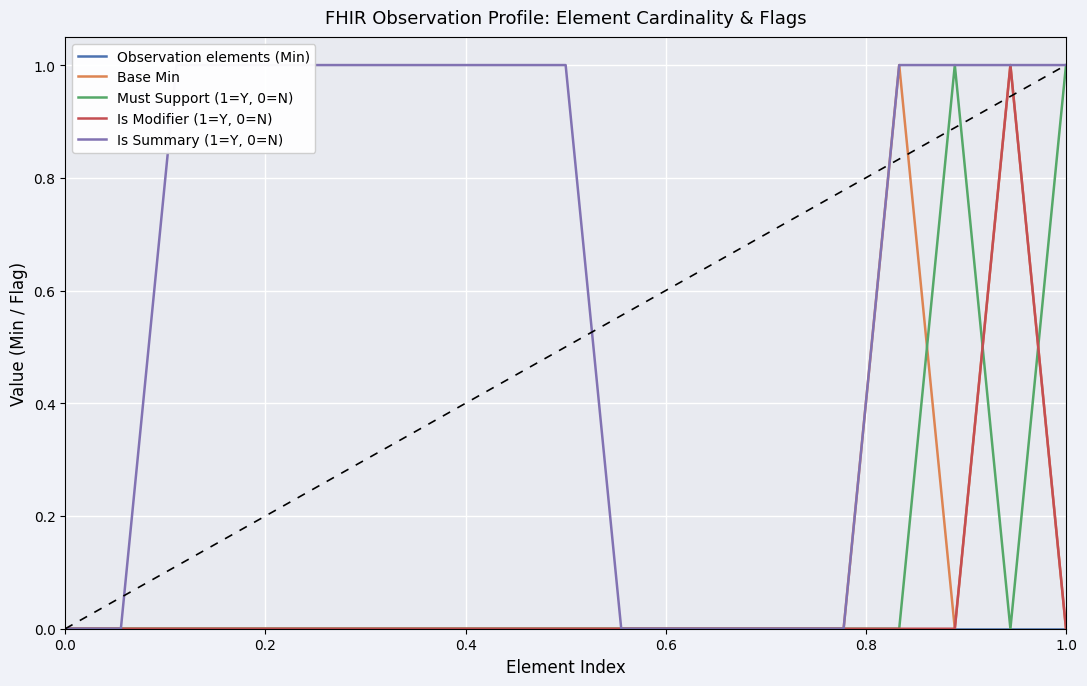

True or false: Is Modifier (1=Y, 0=N) has a value of 0 at 0.6.

False